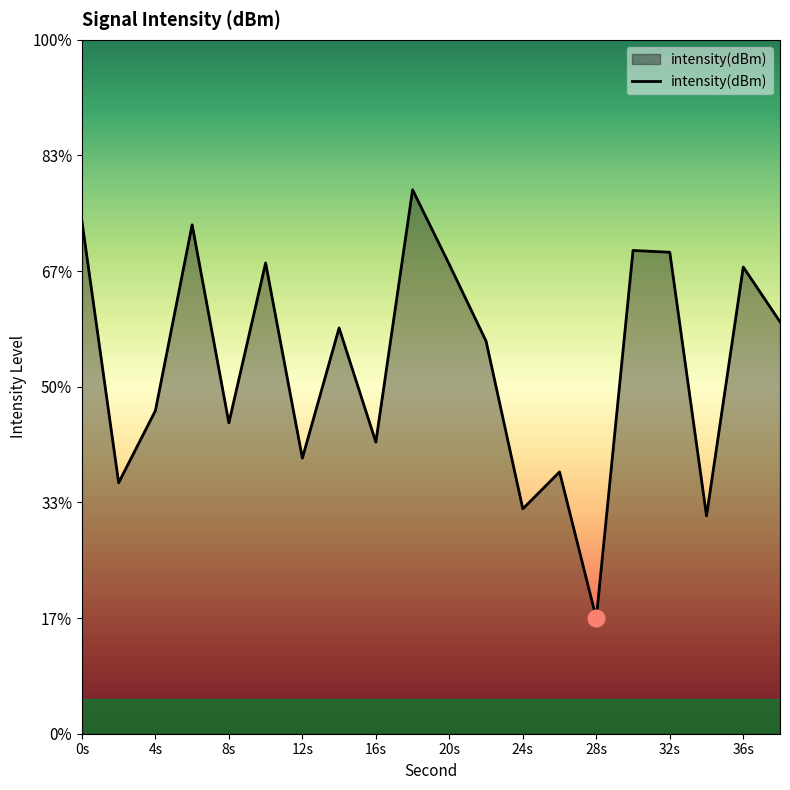

Count the number of data series in this chart.

1